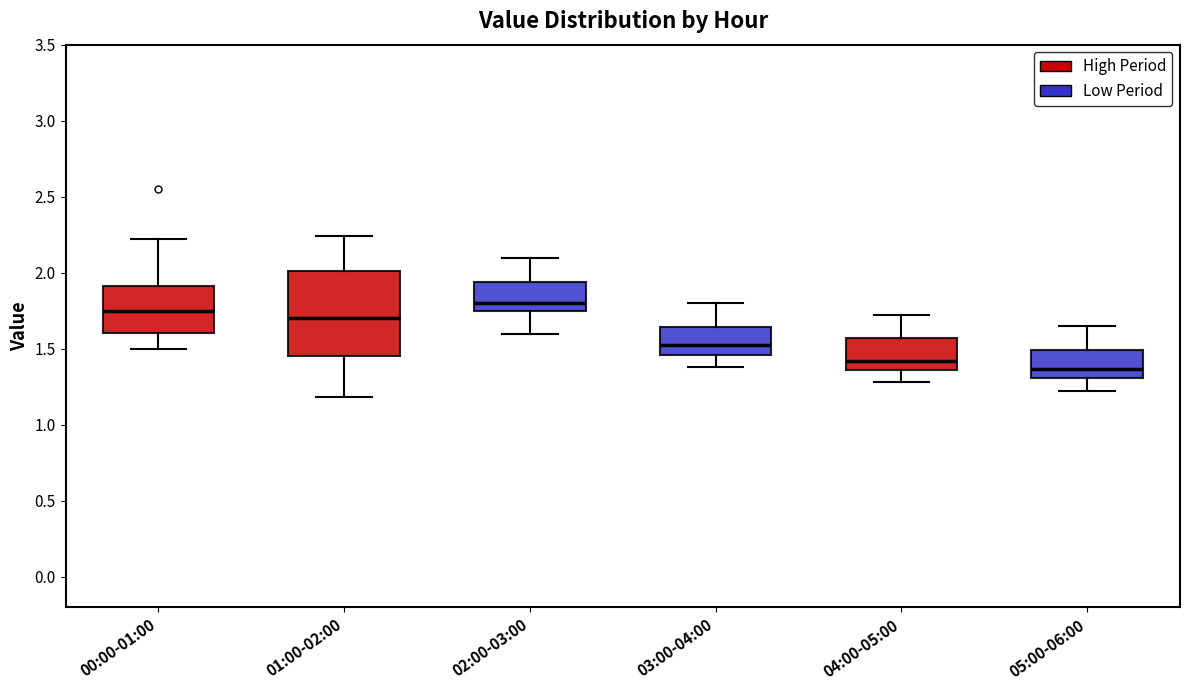

Reading left to right, transcribe this box plot: for each box, give where its median line is, the range the box spans, and where its two whiskers end, as read against the y-axis. The values are not printed on the chart, so give them approximately, as read against the axis.

00:00-01:00: median 1.75, box 1.60 to 1.90, whiskers 1.50 to 2.20
01:00-02:00: median 1.70, box 1.45 to 2.00, whiskers 1.20 to 2.25
02:00-03:00: median 1.80, box 1.75 to 1.95, whiskers 1.60 to 2.10
03:00-04:00: median 1.55, box 1.45 to 1.65, whiskers 1.40 to 1.80
04:00-05:00: median 1.40, box 1.35 to 1.55, whiskers 1.30 to 1.70
05:00-06:00: median 1.35, box 1.30 to 1.50, whiskers 1.20 to 1.65